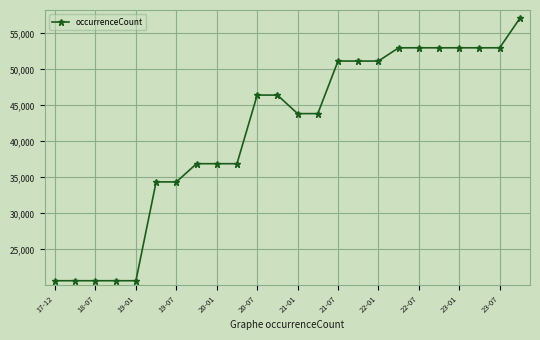

What is the value of the 3rd point from the left?

20662